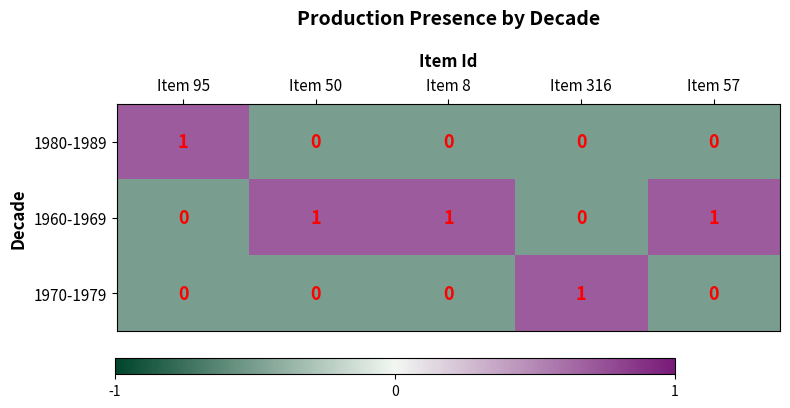

Count the 1970-1979 values in the range 0 to 1.

5